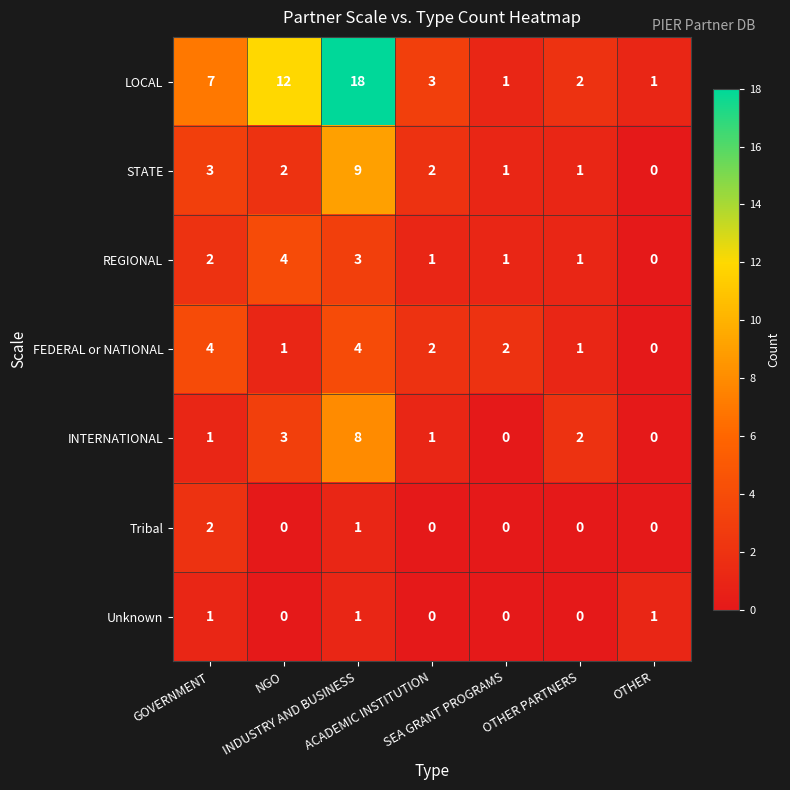

Which series has the largest range (max minus min)?

LOCAL